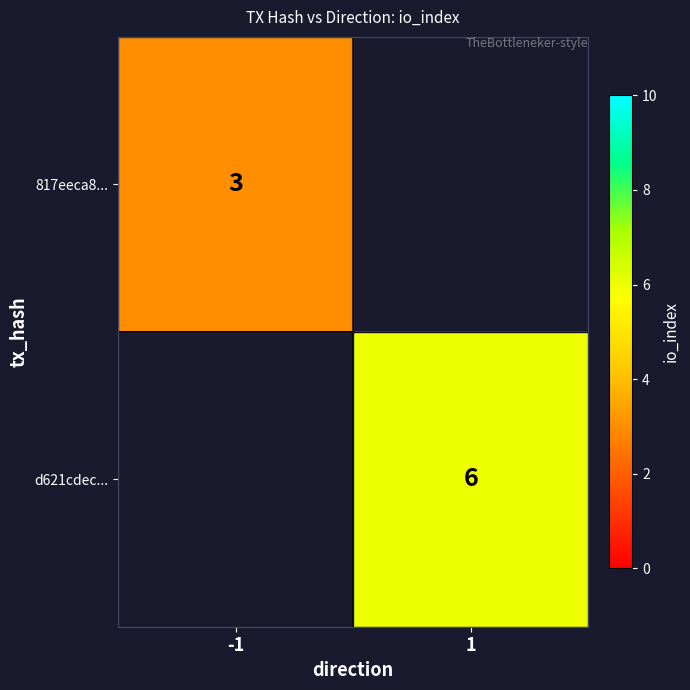

True or false: 817eeca8... has a value of 3 at -1.

True